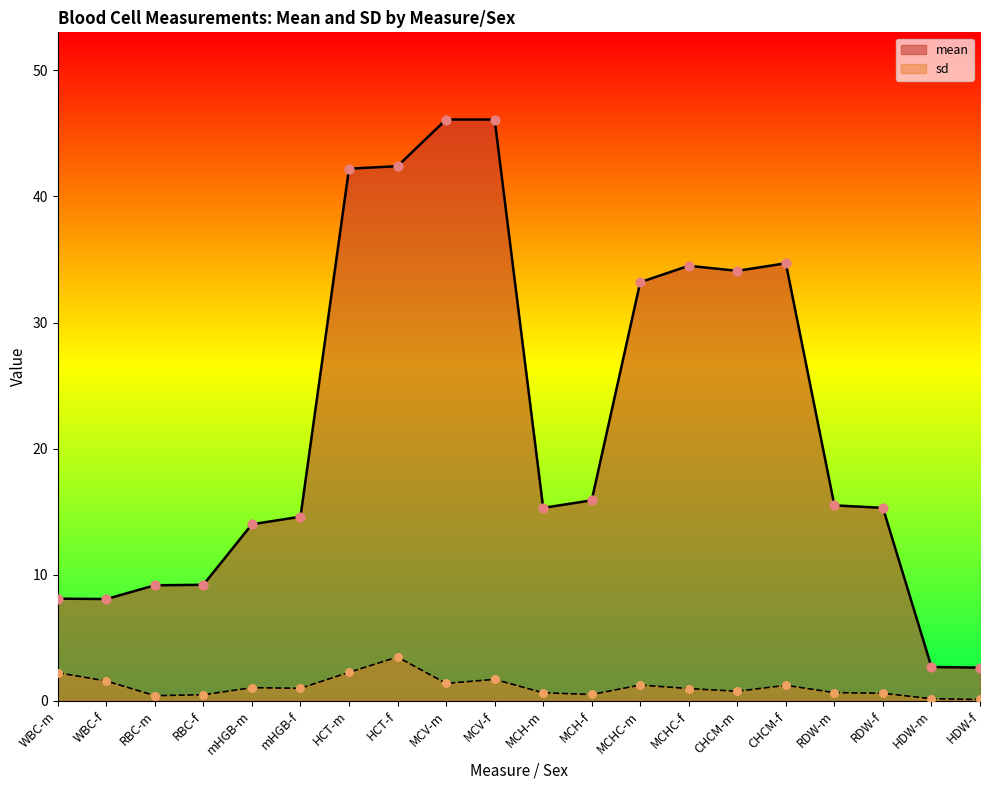

At which category is the sum across all series the highest?

MCV-f